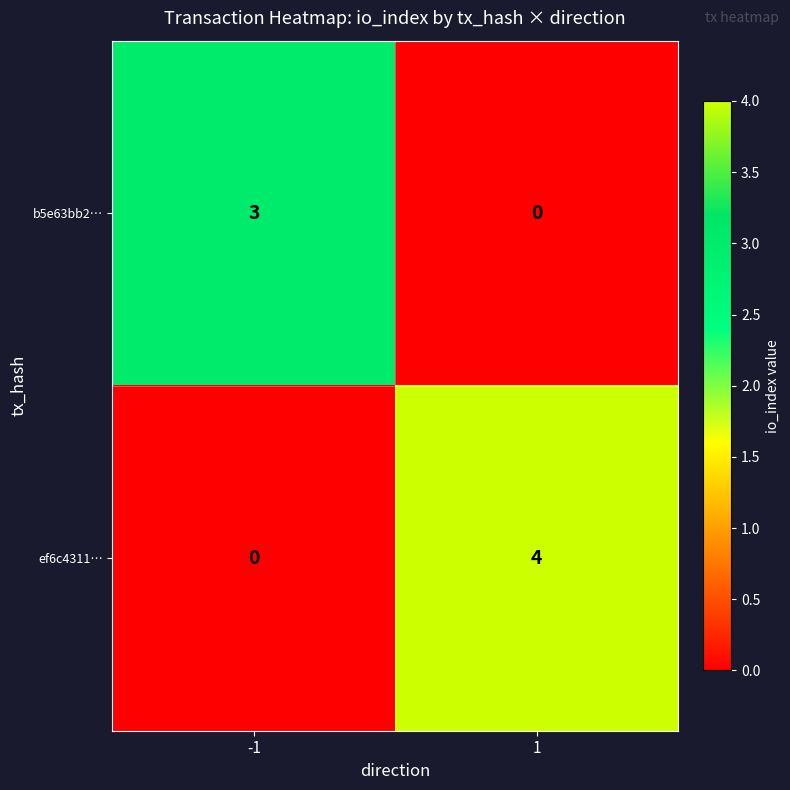

How many values in the ef6c4311… series are below 4?

1